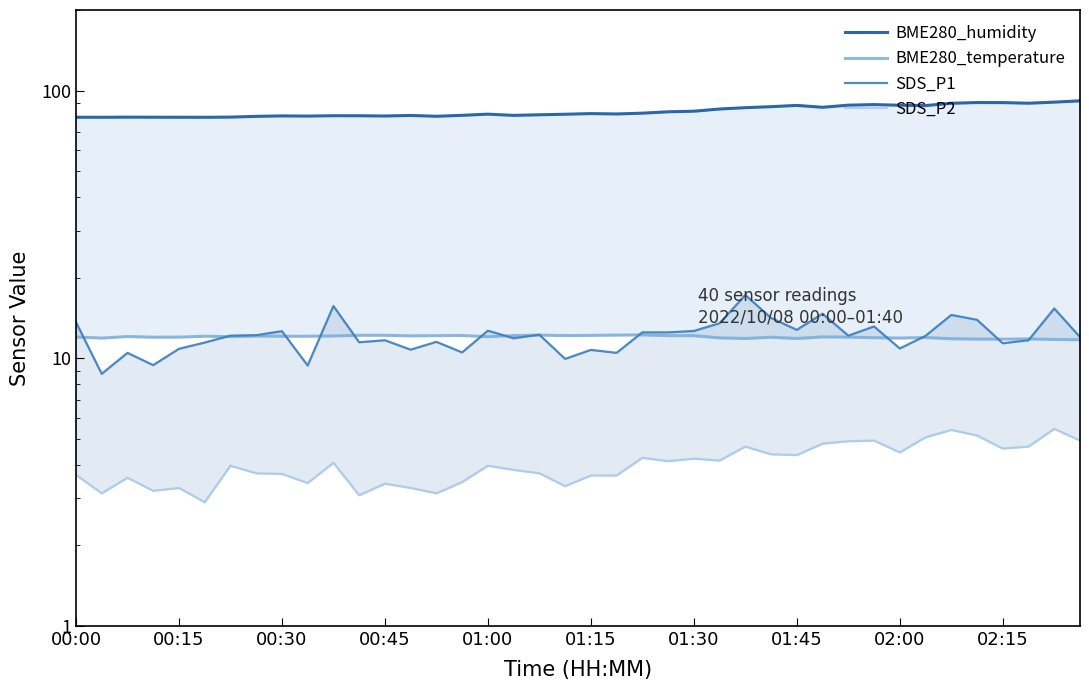

True or false: SDS_P2 has a value of 4.2 at 22.

True